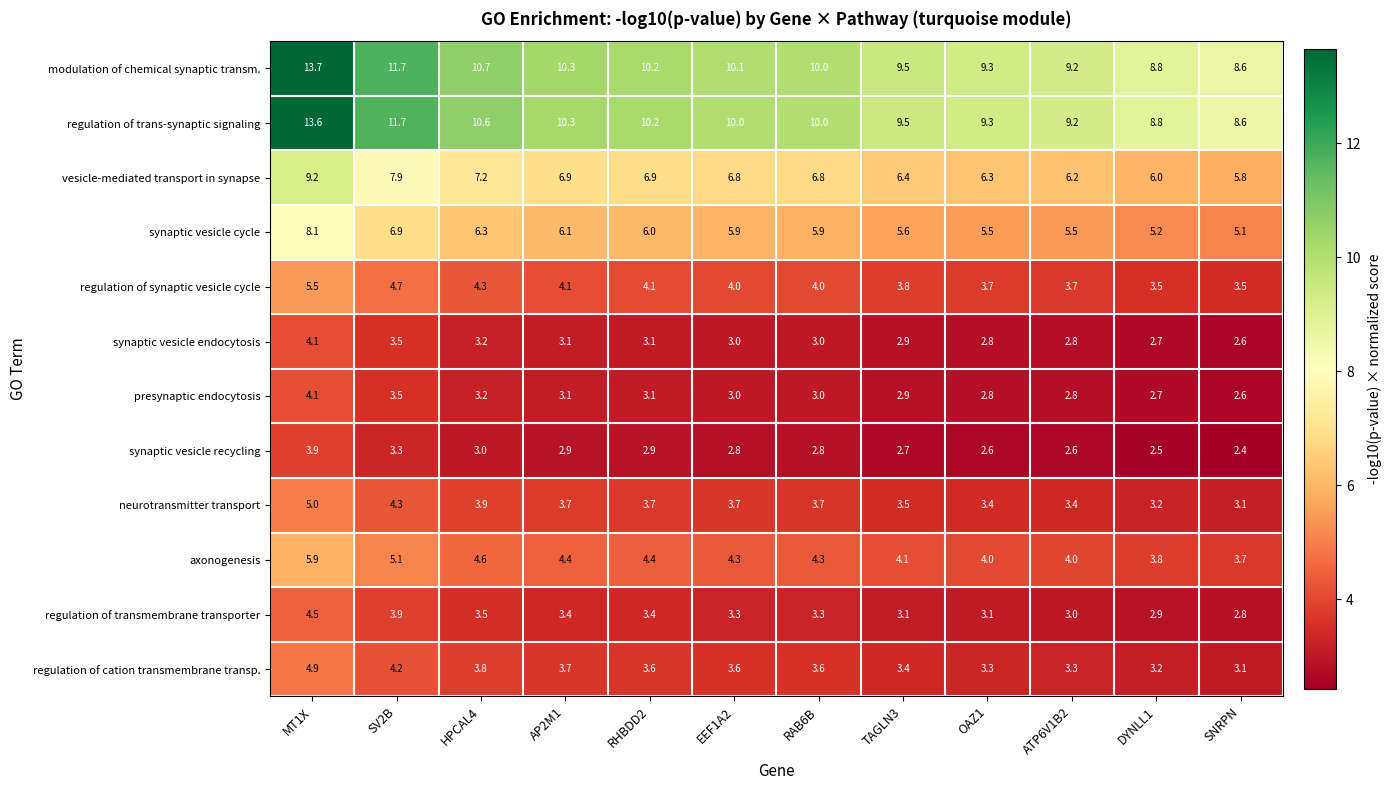

Is the value of modulation of chemical synaptic transm. at RAB6B greater than the value of axonogenesis at HPCAL4?

Yes